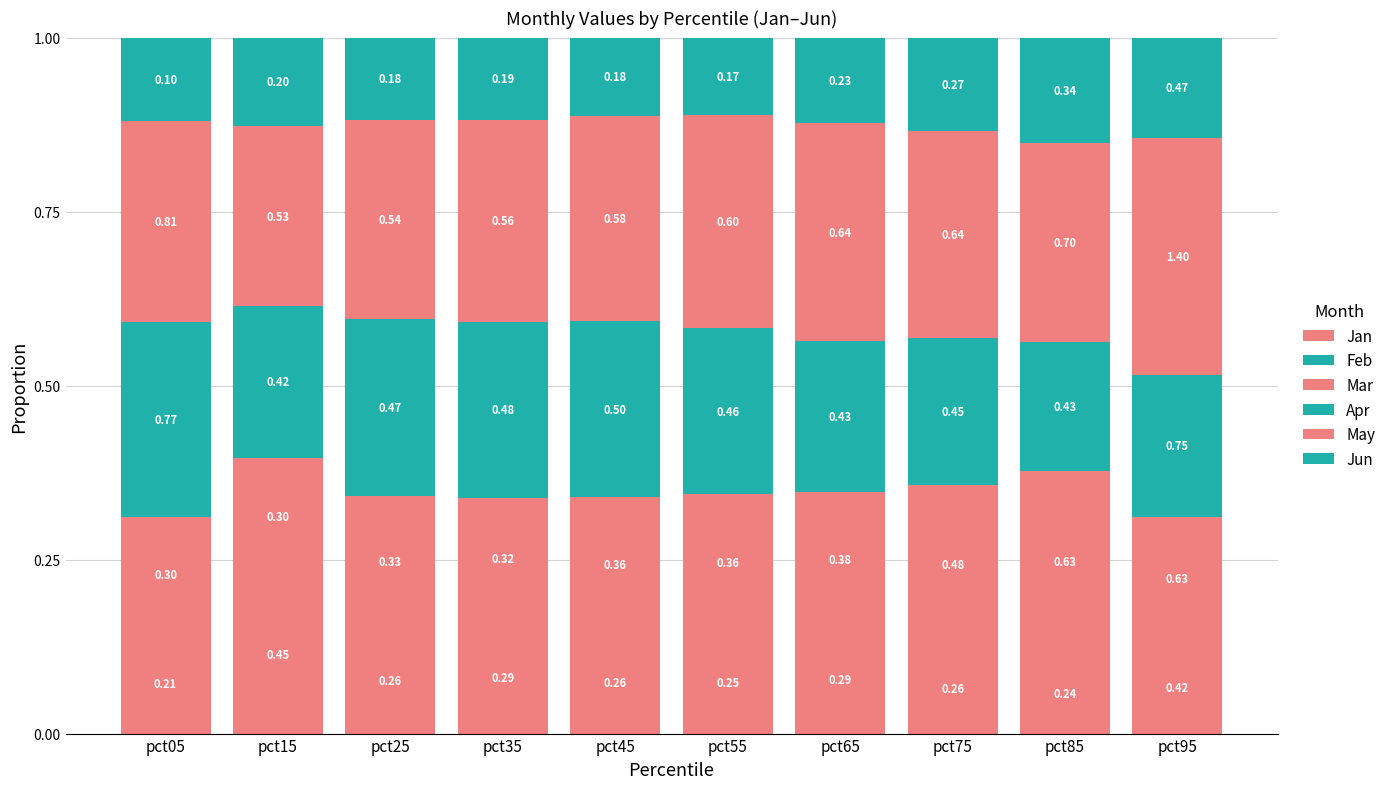

True or false: May has a value of 0.5 at pct95.

False